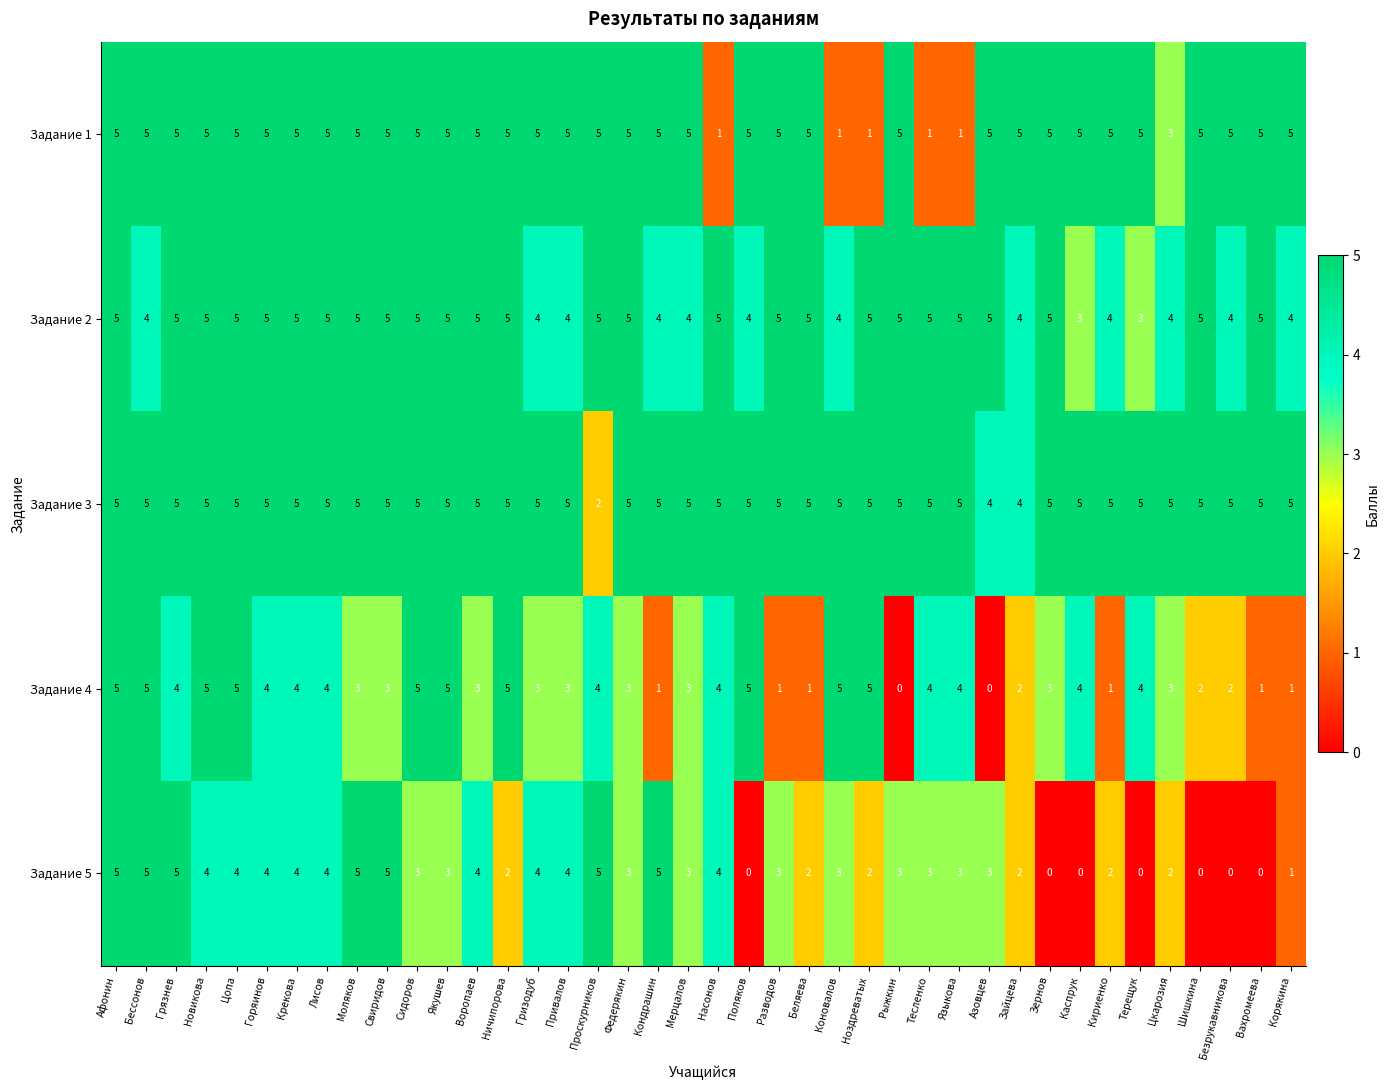

Is it true that Задание 3 equals 5 at Корякина?

True